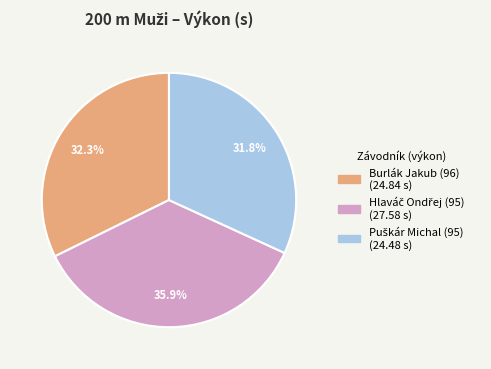

Does Burlák Jakub (96) represent more than half of the total?

No